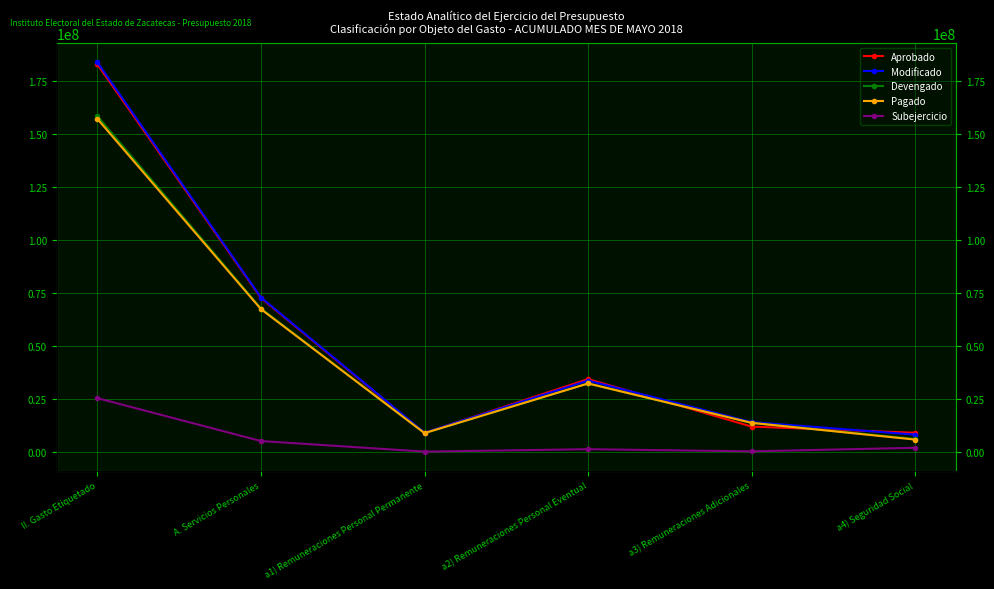

List the labels in order of Modificado value, largest first.

II. Gasto Etiquetado, A. Servicios Personales, a2) Remuneraciones Personal Eventual, a3) Remuneraciones Adicionales, a1) Remuneraciones Personal Permanente, a4) Seguridad Social